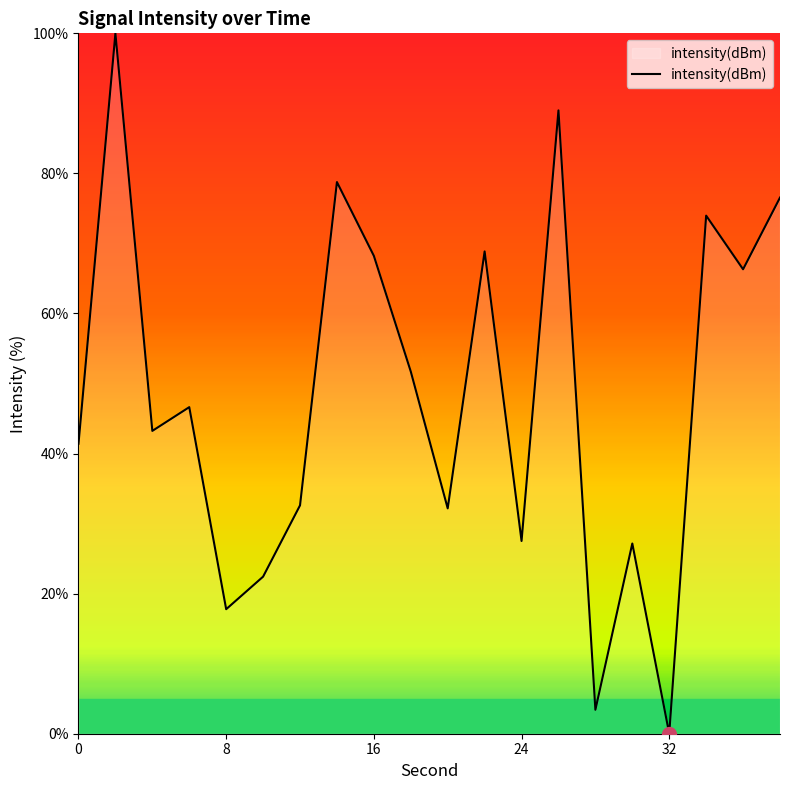

Does the chart display data point markers on the line(s)?

No